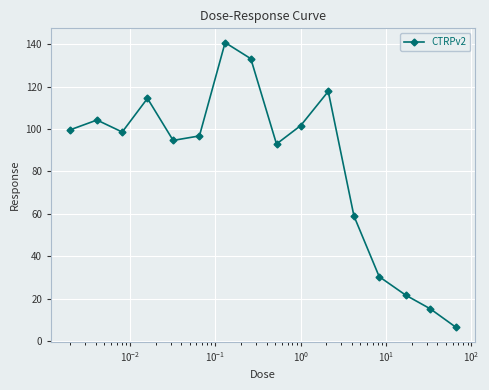

What is the smallest value displayed?

6.5